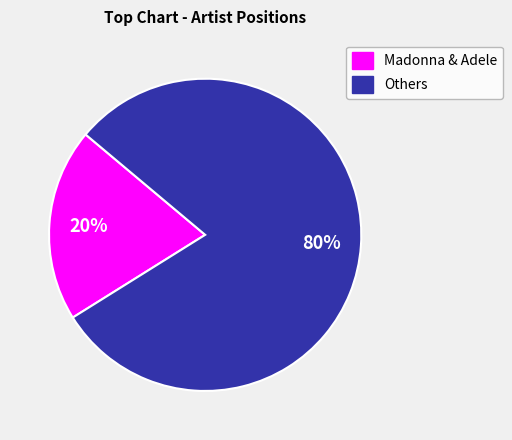

How many slices are in this pie chart?

2